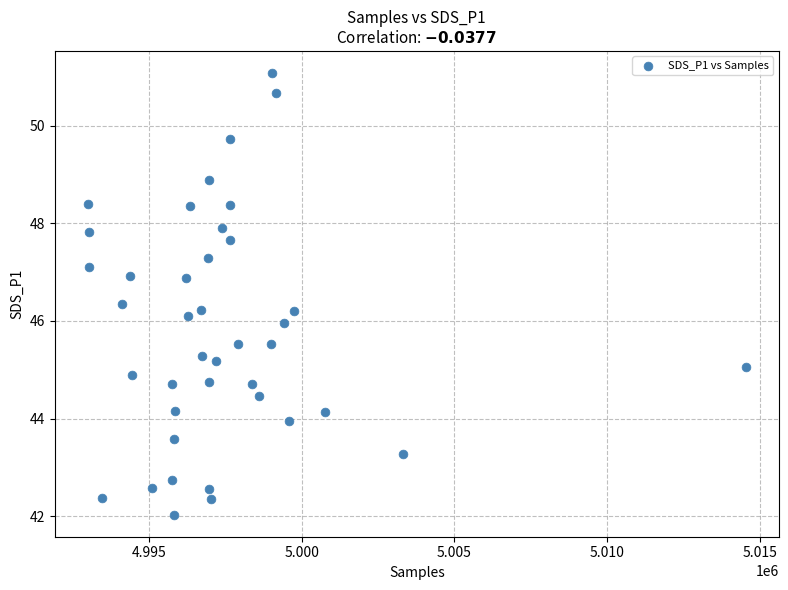

What is the range of X values (max minus min)?

21546.0